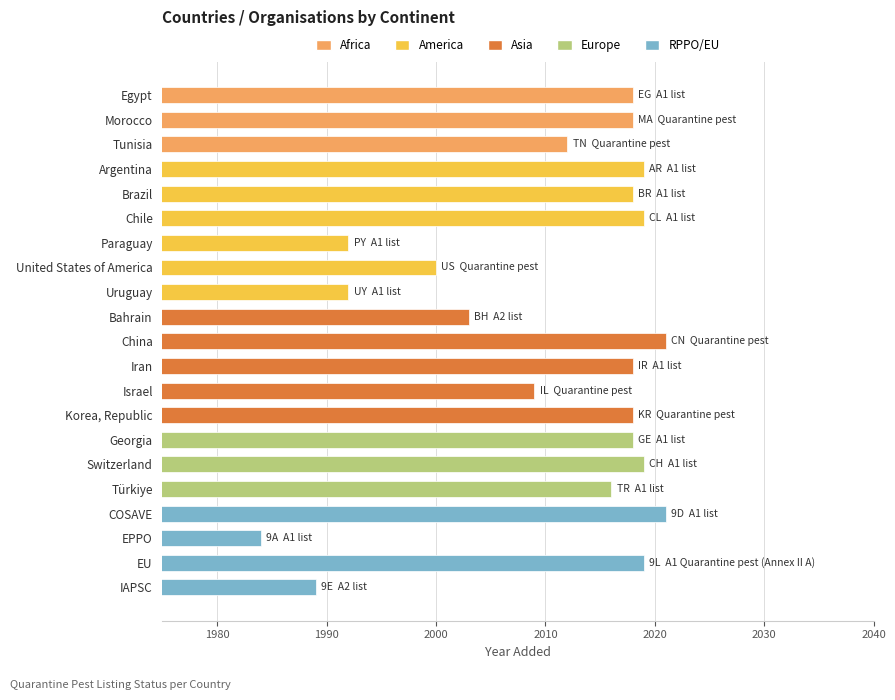

What is the average value?

2011